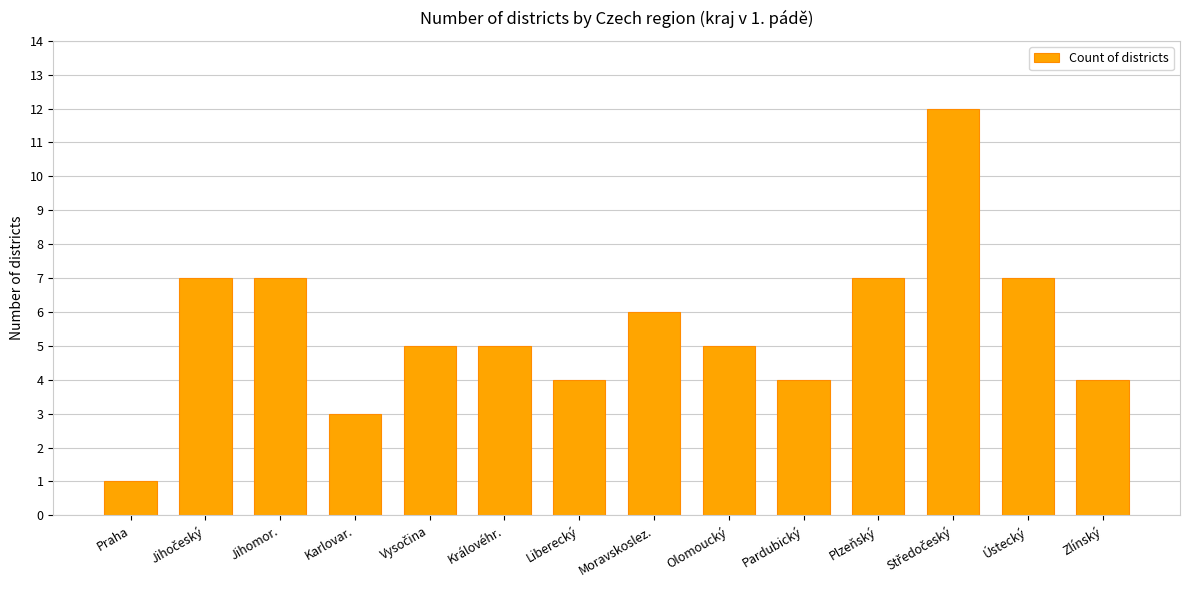

Read the value at Zlínský.

4